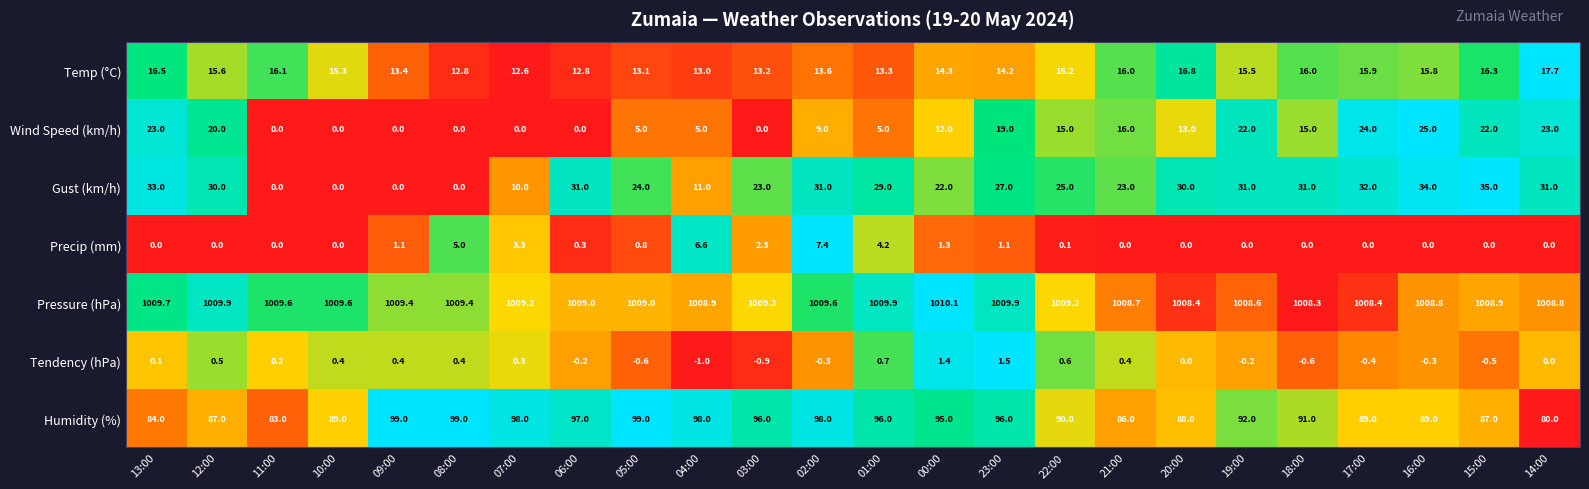

At 18:00, list the series in order from largest to smallest.

Pressure (hPa), Humidity (%), Gust (km/h), Temp (°C), Wind Speed (km/h), Precip (mm), Tendency (hPa)